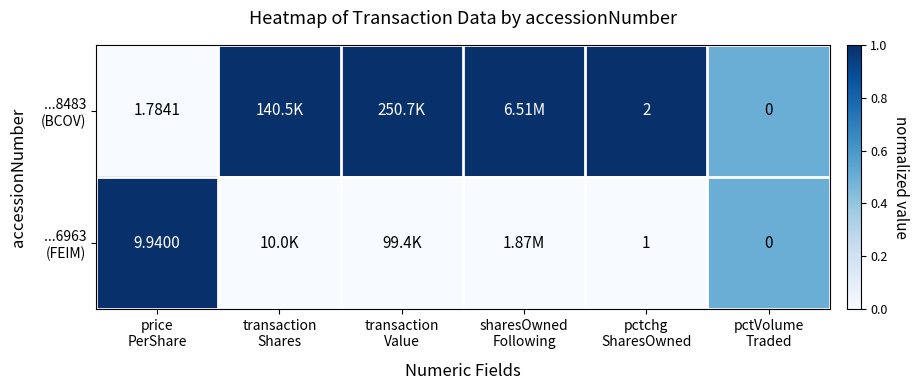

List the labels in order of ...6963 (FEIM) value, largest first.

price PerShare, pctVolume Traded, transaction Shares, transaction Value, sharesOwned Following, pctchg SharesOwned